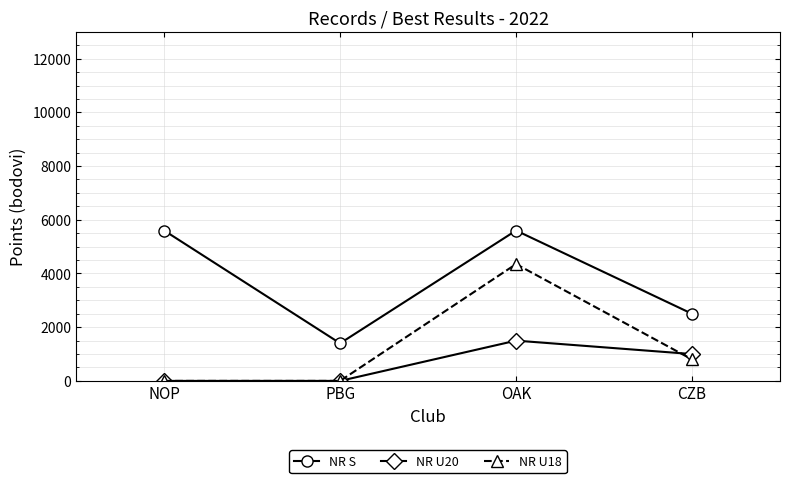

List the series in order of their peak value, lowest first.

NR U20, NR U18, NR S